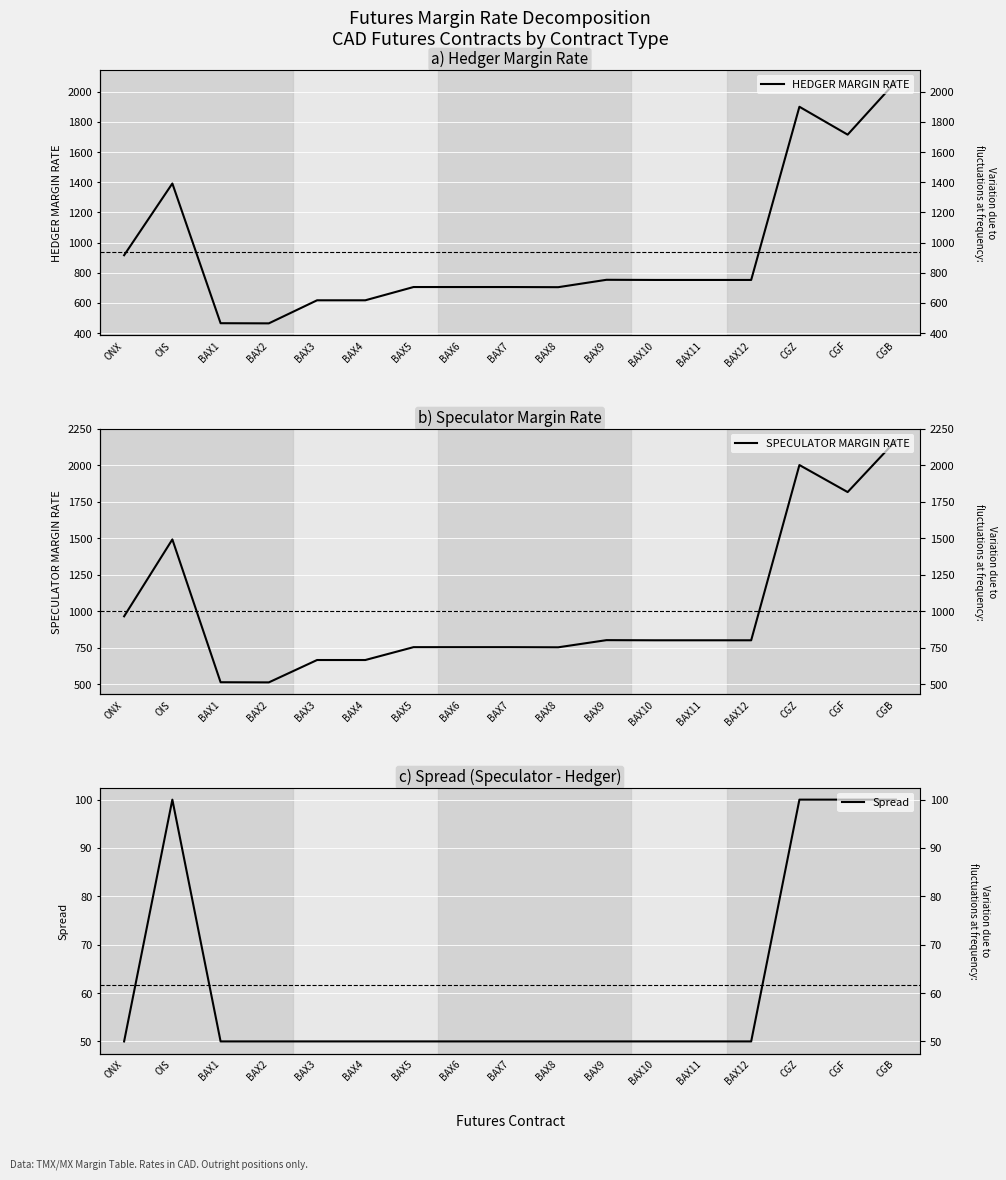

What is the difference between the highest and lowest values at CGF?

1716